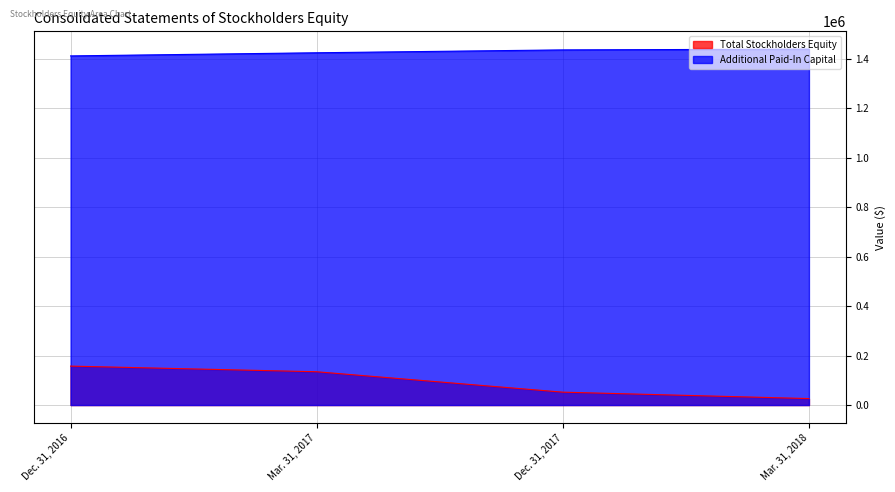

What is the label of the 1st point from the right?

Mar. 31, 2018